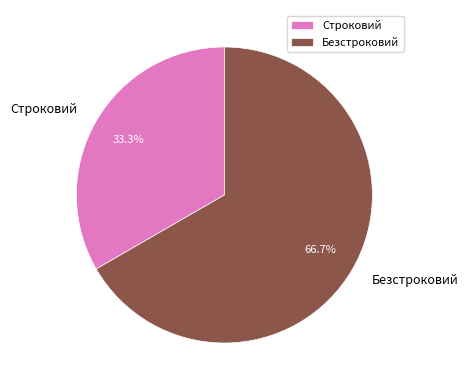

The Безстроковий slice represents 67% of the pie. True or false?

True